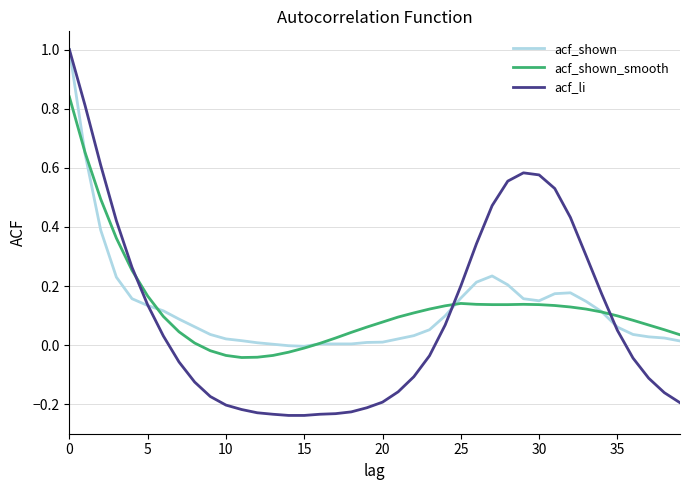

Which series has the widest spread of values?

acf_li